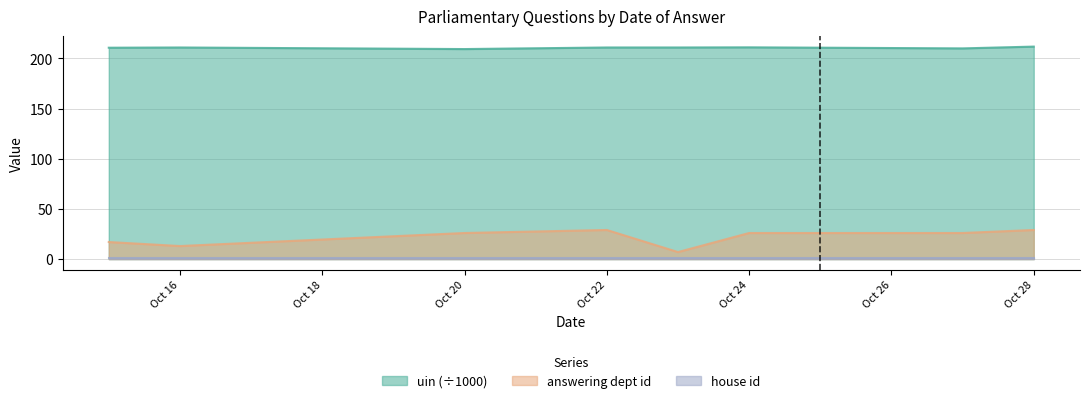

What is the greatest value displayed?

211.8